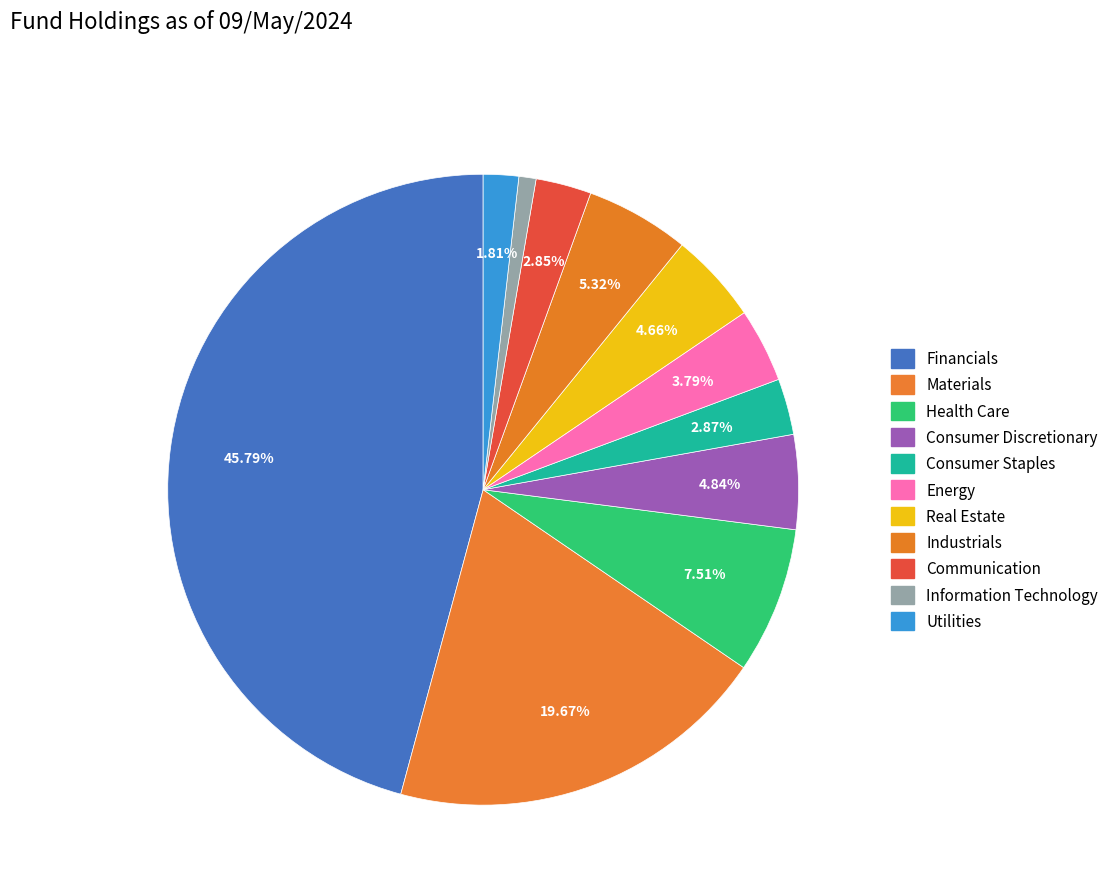

How many slices are in this pie chart?

11